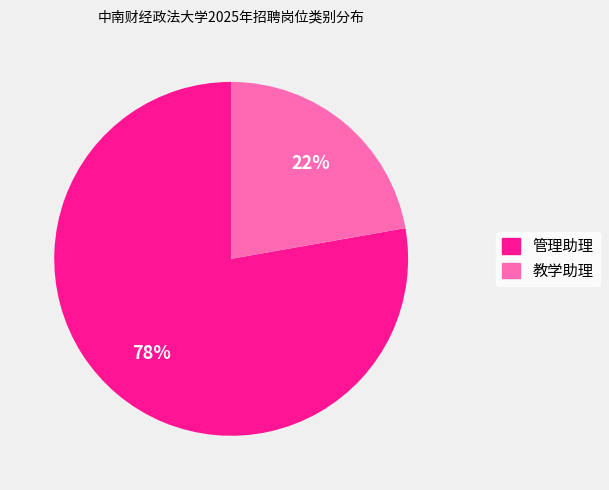

To the nearest percent, what is the average slice percentage?

50%